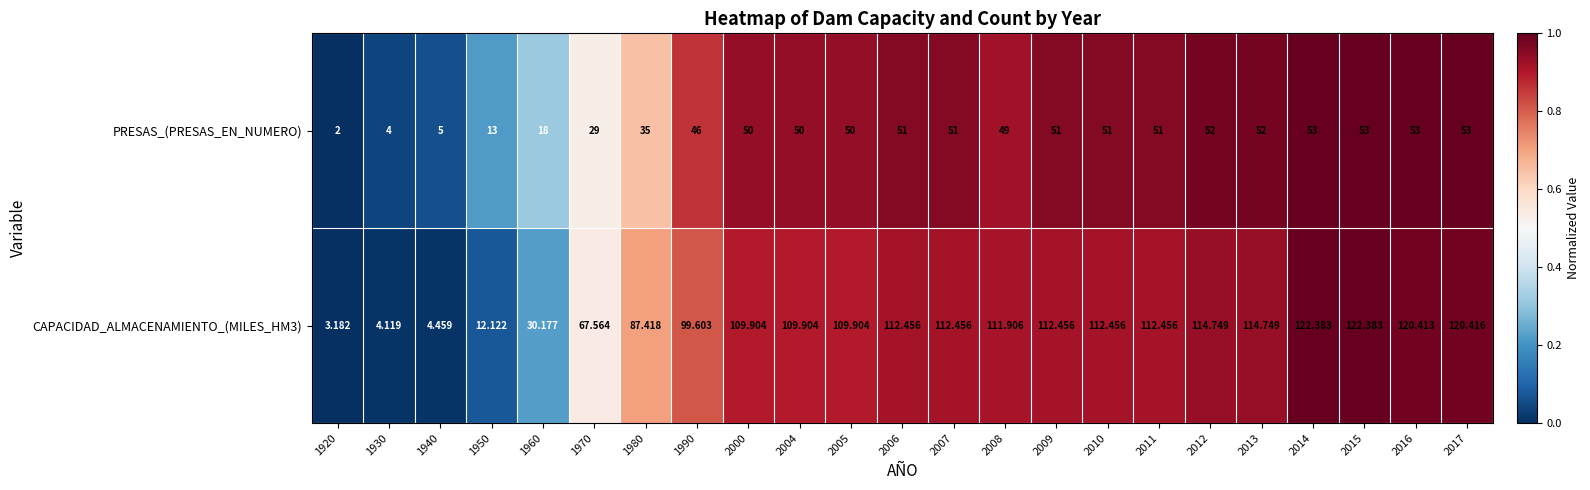

Is the value of CAPACIDAD_ALMACENAMIENTO_(MILES_HM3) at 1950 greater than the value of PRESAS_(PRESAS_EN_NUMERO) at 2005?

No